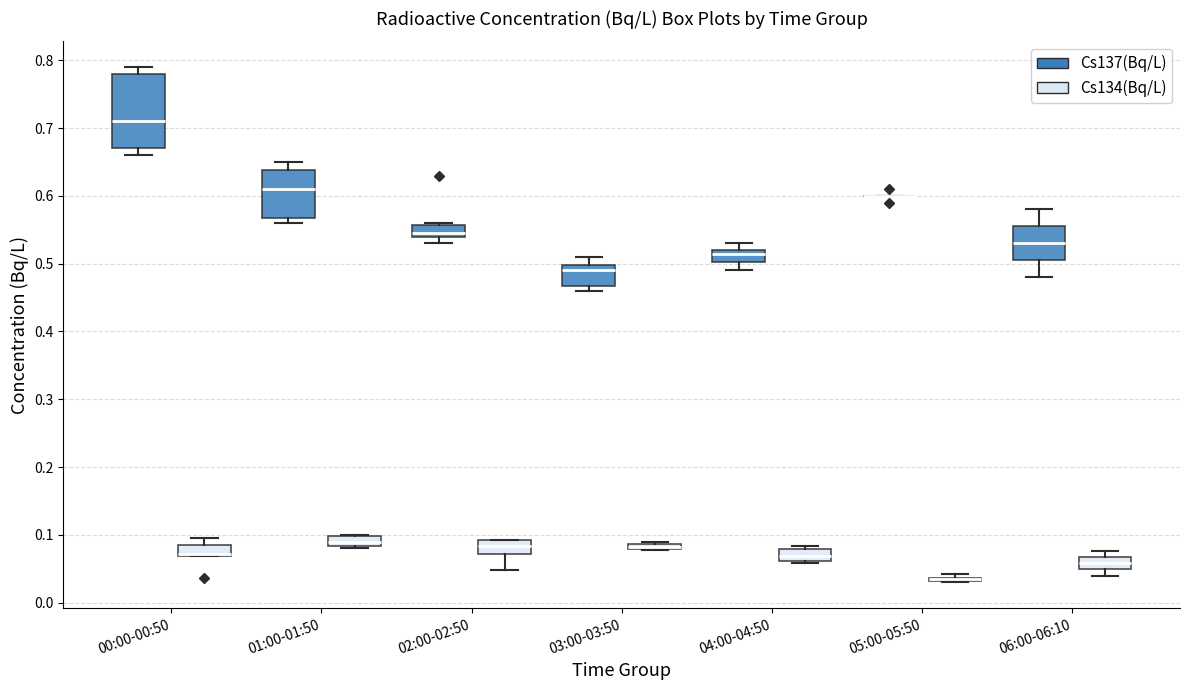

Comparing the boxes themselves (not the whiskers), which one is the tallest?

00:00-00:50 (Cs137(Bq/L))